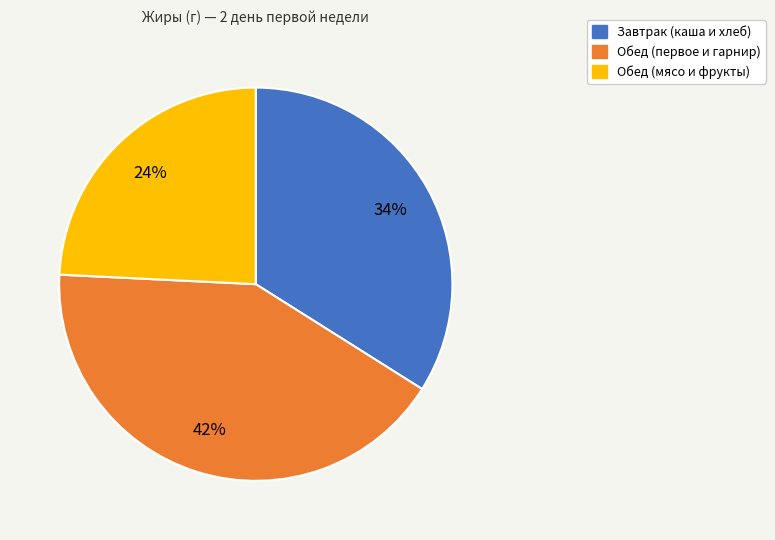

Is there any slice that represents more than half of the pie?

No